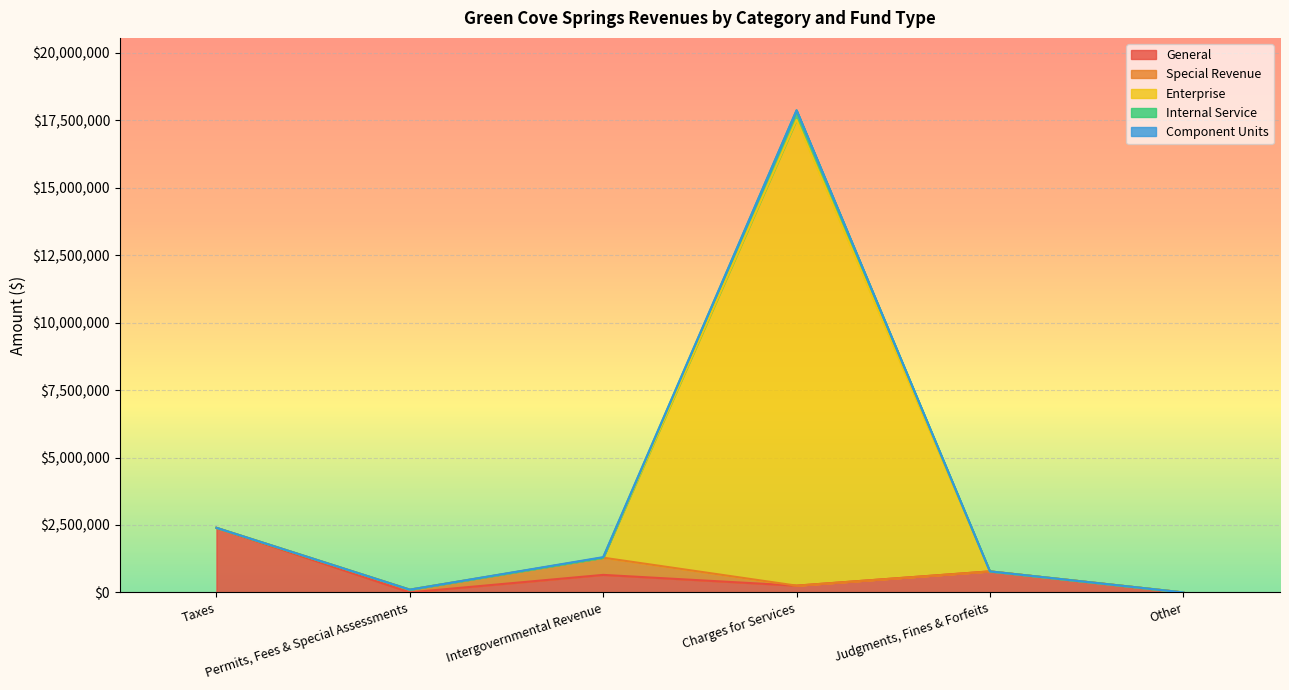

Which has a higher value, Intergovernmental Revenue or Permits, Fees & Special Assessments?

Intergovernmental Revenue